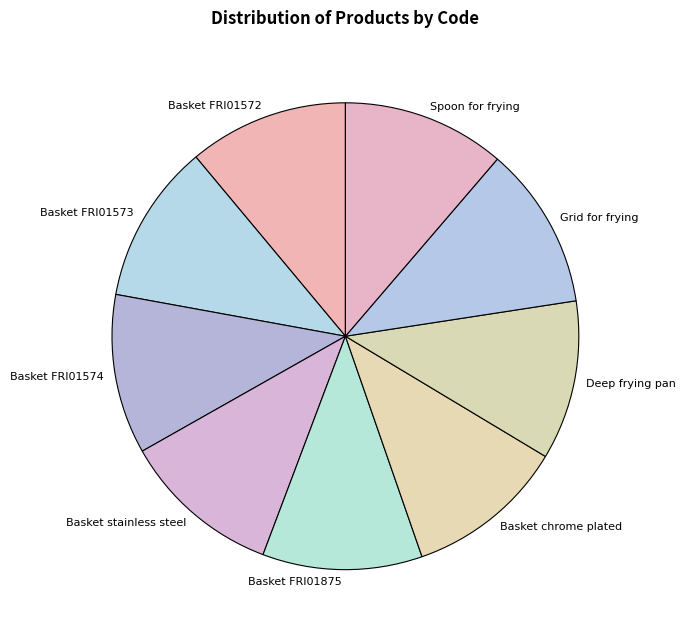

Is the sum of Spoon for frying and Grid for frying greater than half?

No